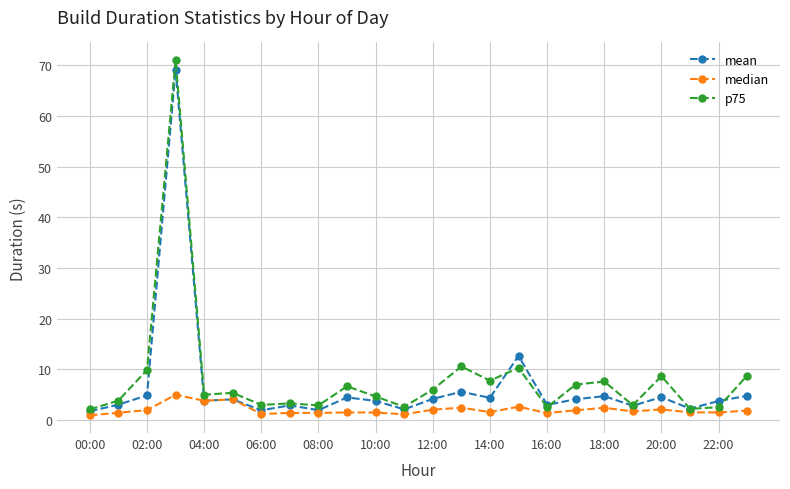

What is the greatest value displayed?

71.0